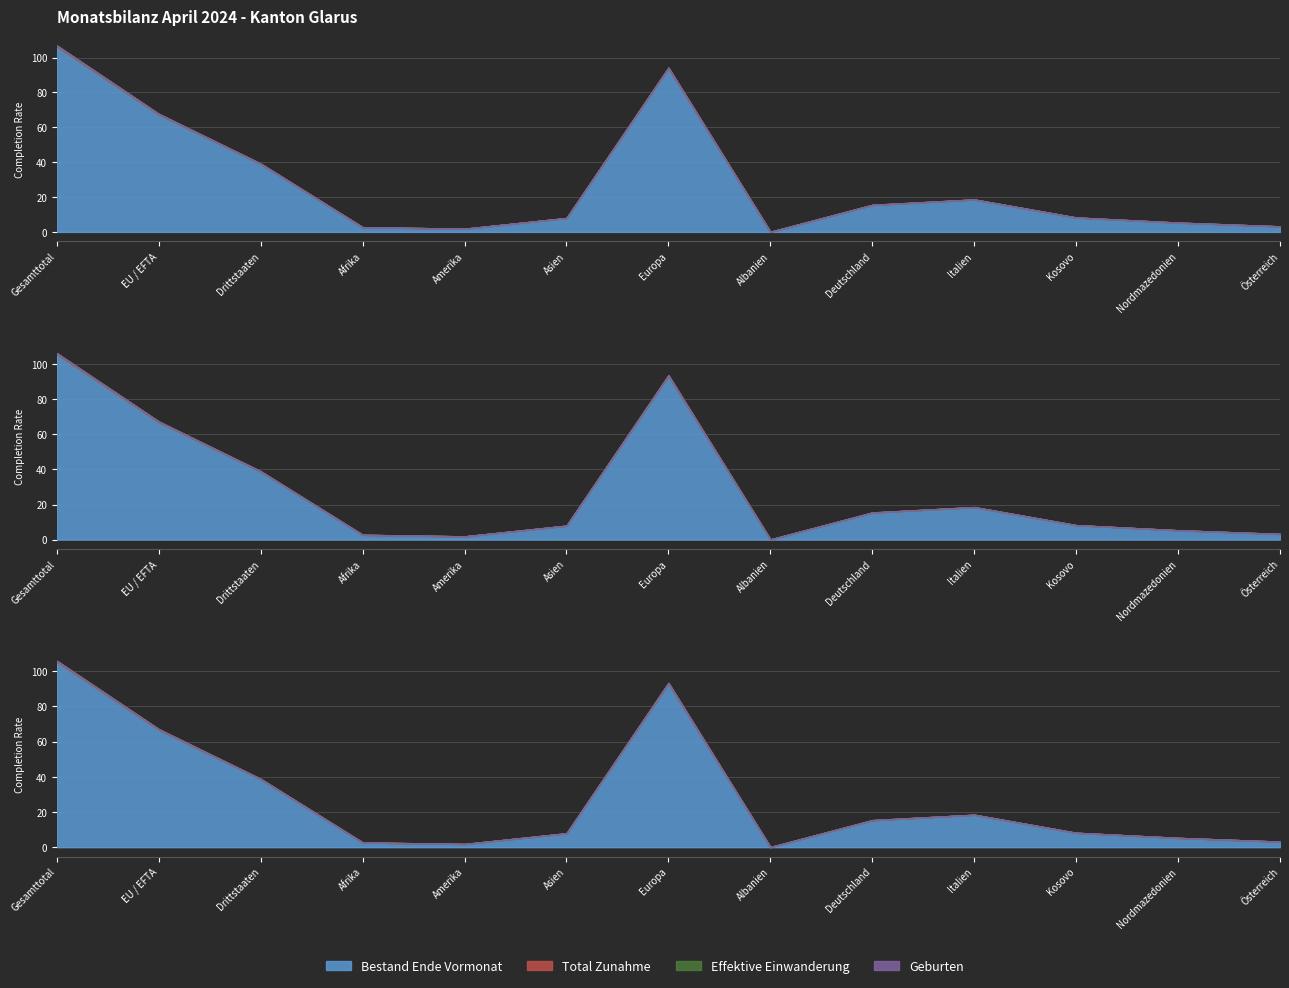

What is the difference between the second highest and minimum values in the Total Zunahme series?

33